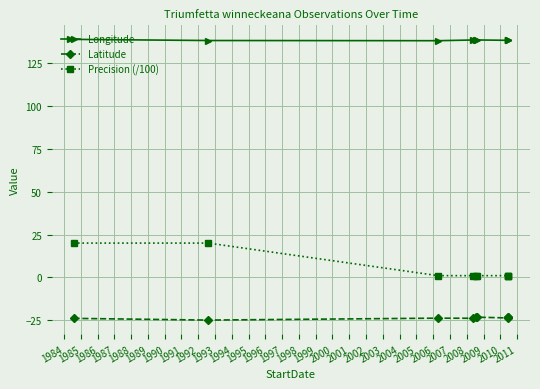

What is the sum of all Latitude values?

-213.1